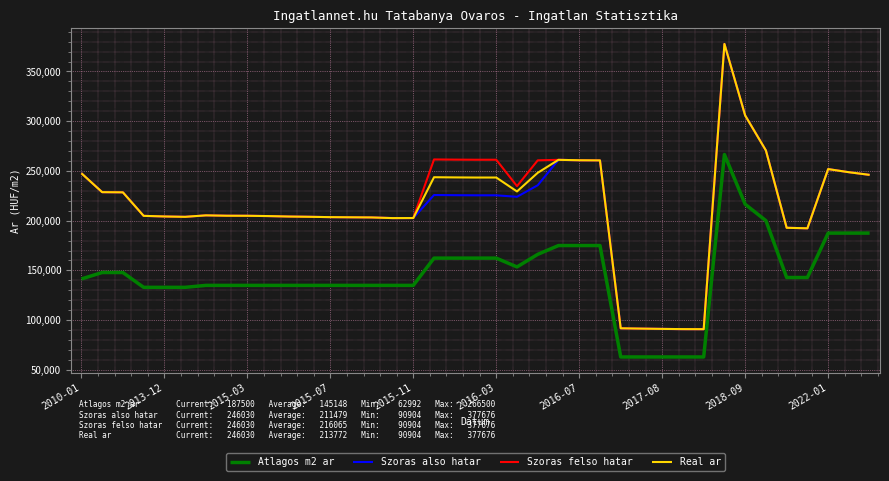

True or false: Atlagos m2 ar and Real ar intersect in this chart.

False